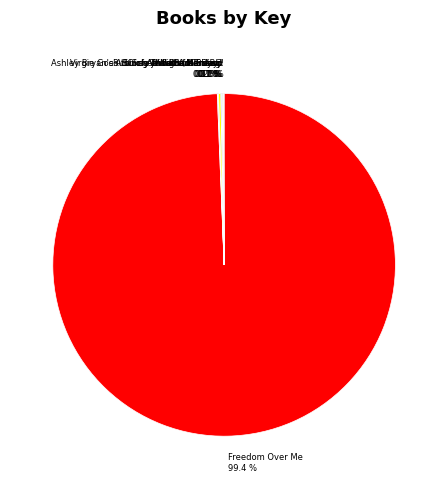

What is the largest slice in the pie chart?

Freedom Over Me